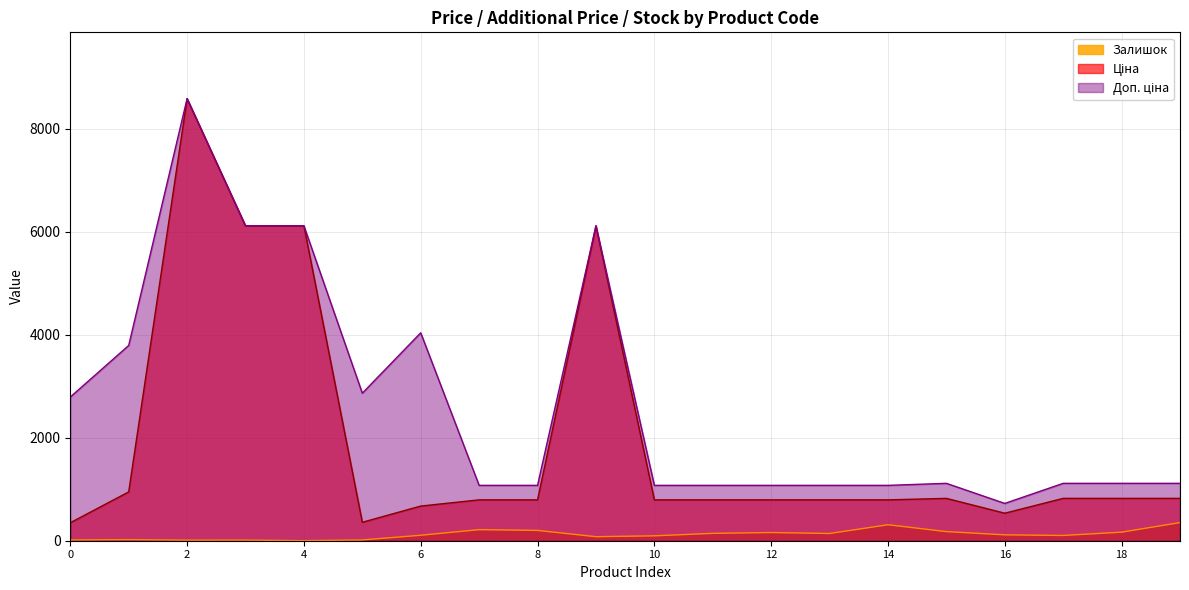

What is the smallest value displayed?

1.0